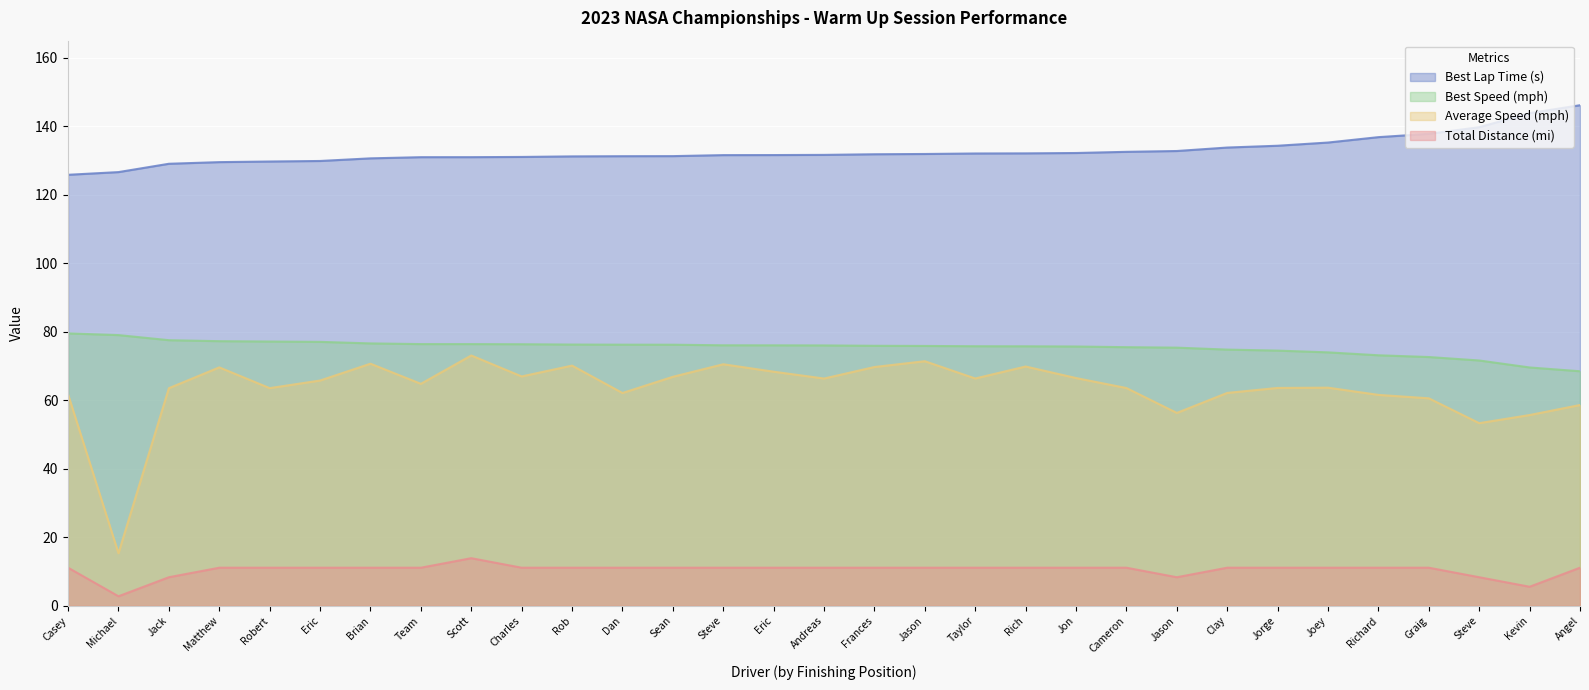

Between Eric and Jason, which series saw the biggest shift?

Average Speed (mph)